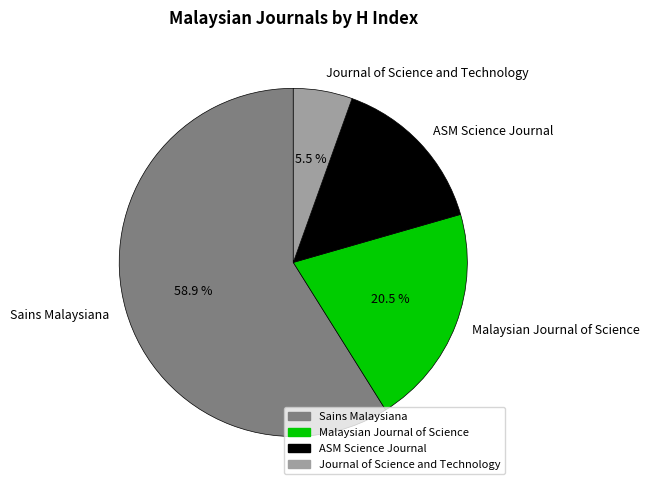

To the nearest percent, what portion does Sains Malaysiana represent?

59%